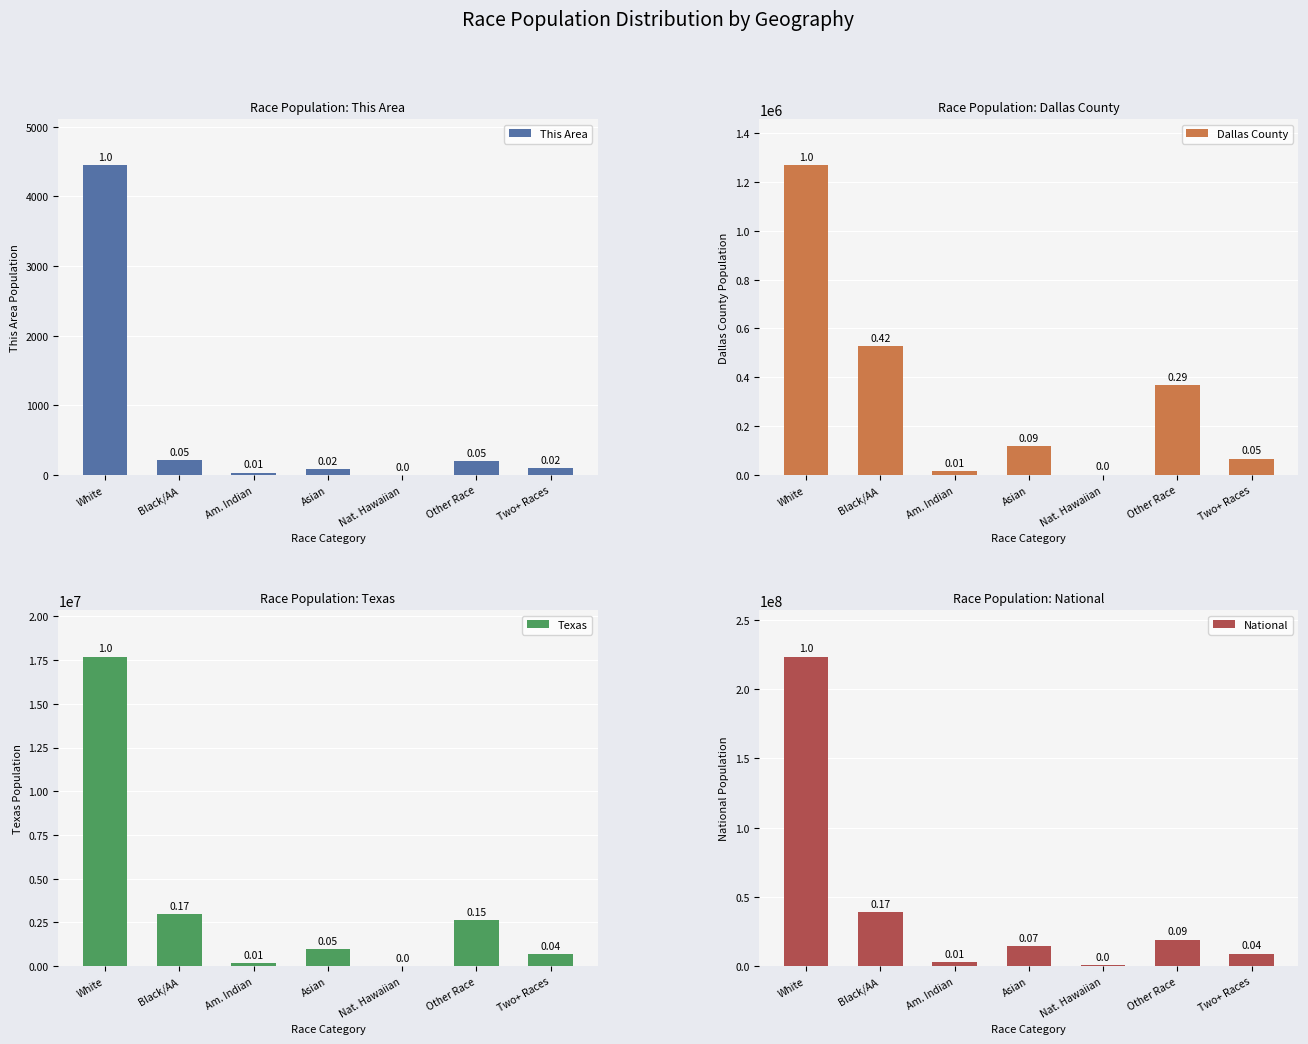

Is the value of National at Two+ Races greater than the value of Texas at Other Race?

Yes